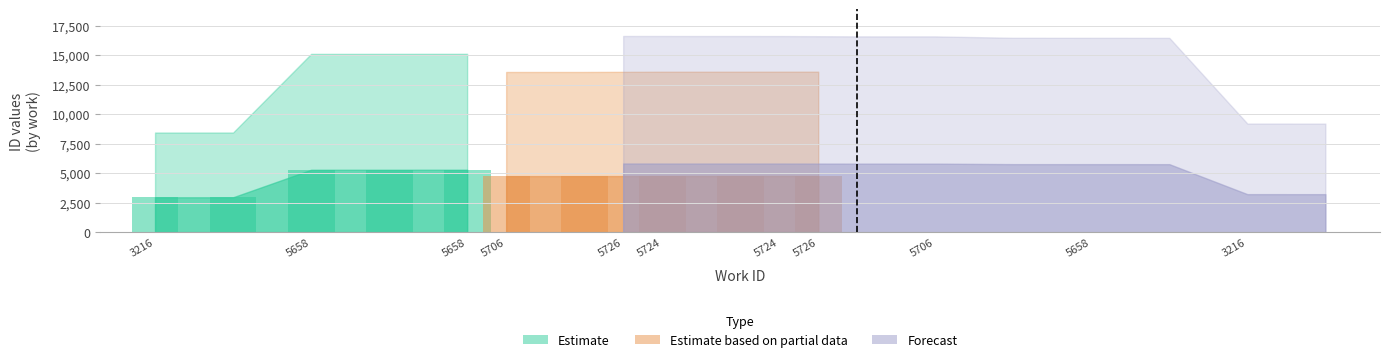

Which has a higher value, 3216 or 5658?

5658